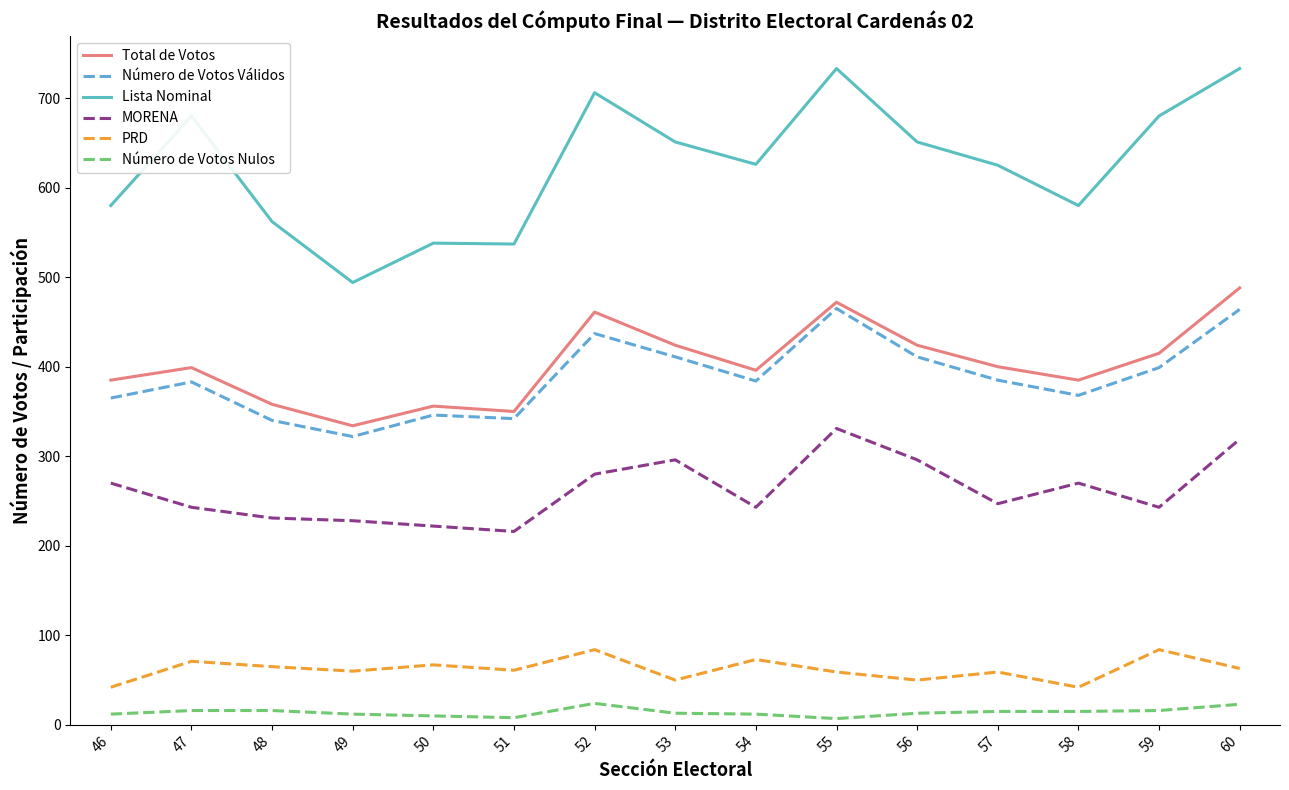

What is the maximum value for MORENA?

331